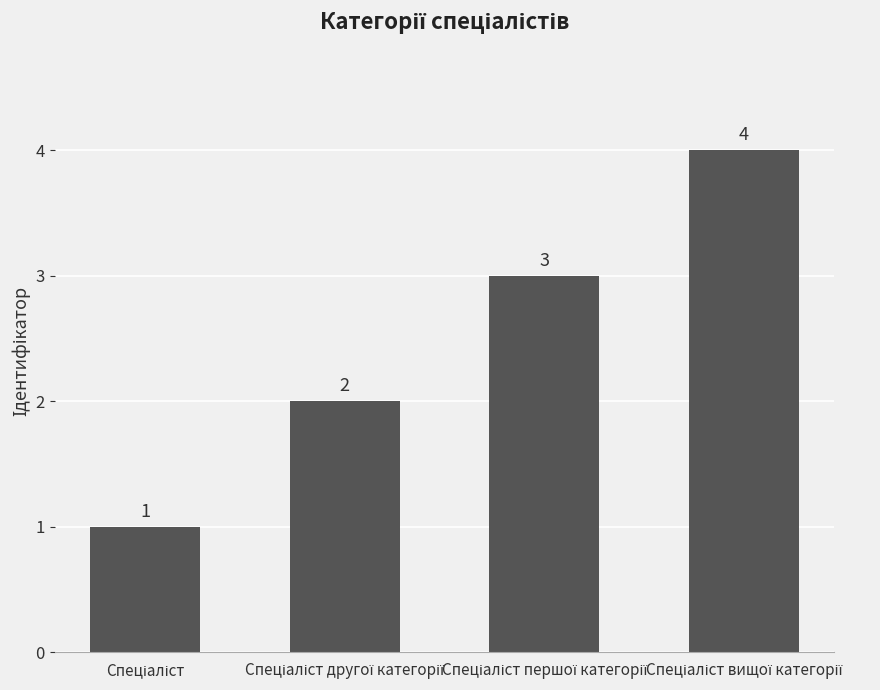

What is the difference between the maximum and minimum values?

3